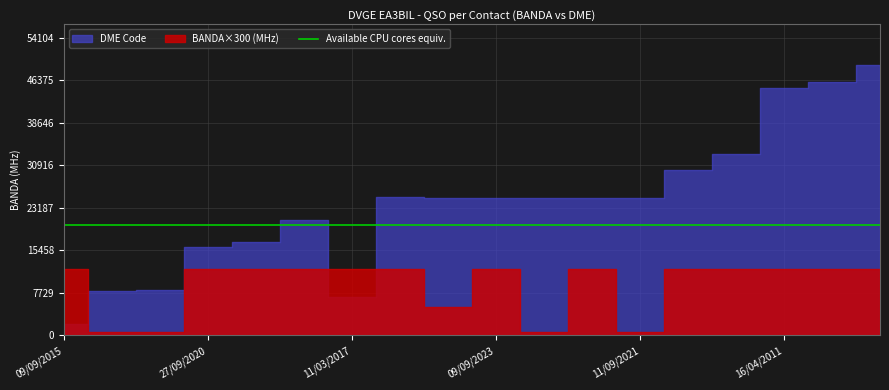

The DME_num series shows 33076 at 08/12/2007. True or false?

True